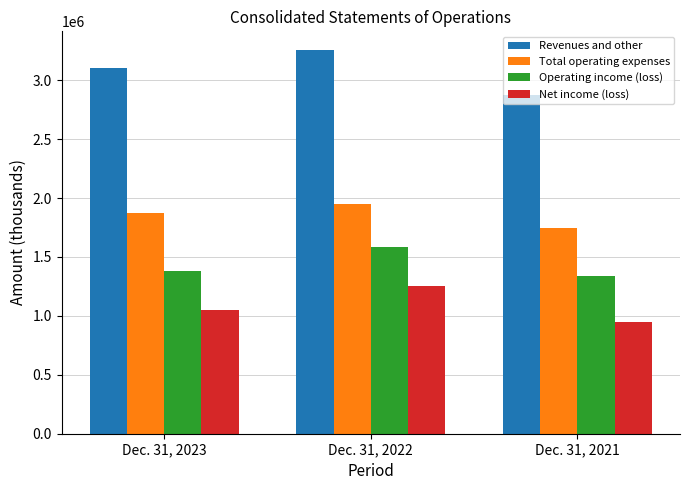

How many bars are there in each group?

4